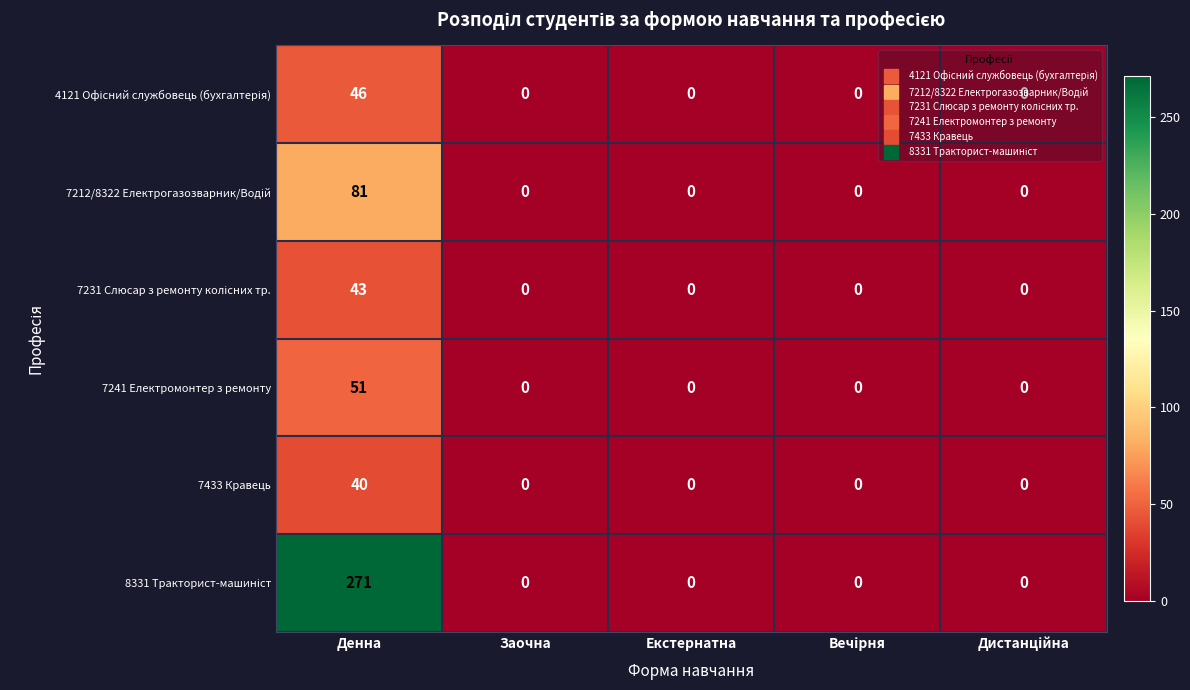

What is the greatest value displayed?

271